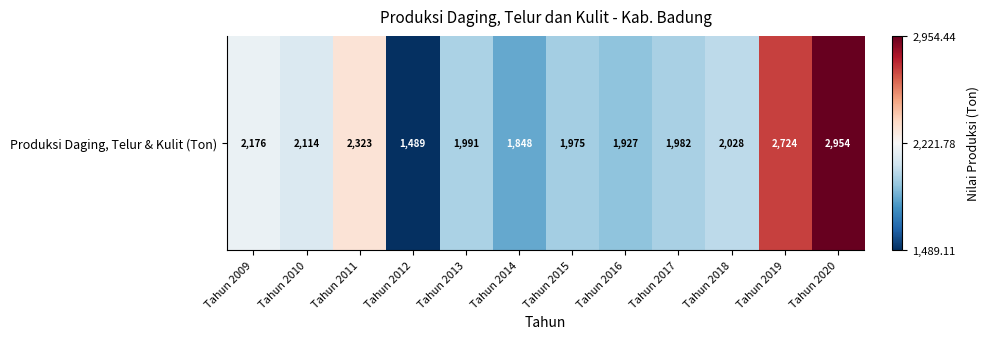

Which label corresponds to the largest value in the chart?

Tahun 2020